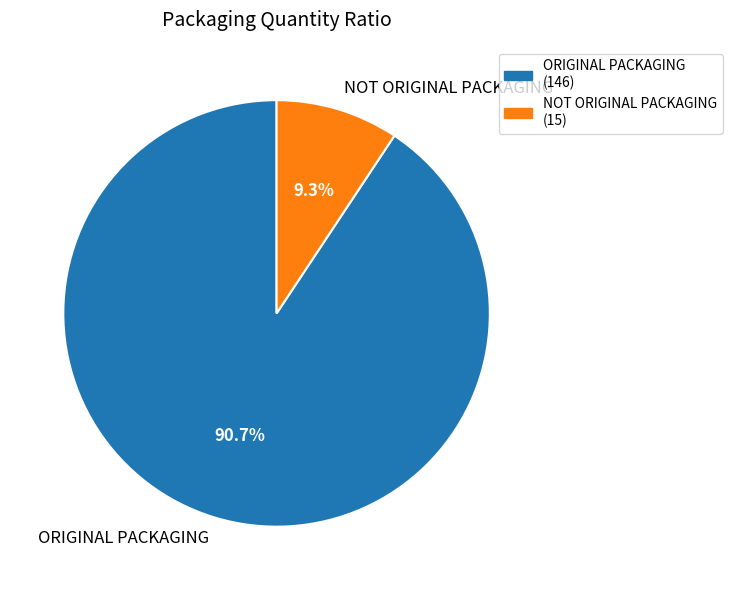

Do NOT ORIGINAL PACKAGING and ORIGINAL PACKAGING together represent more than half of the pie?

Yes